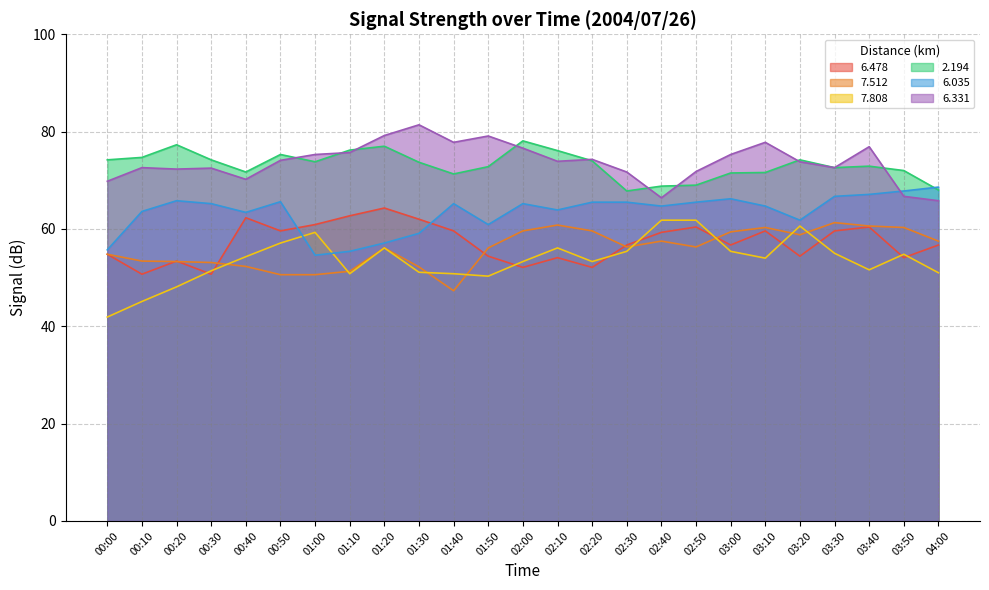

How many lines are shown in the chart?

6